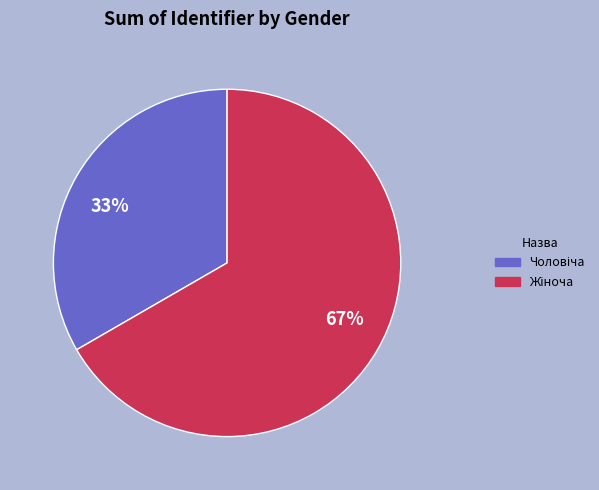

How many slices are in this pie chart?

2